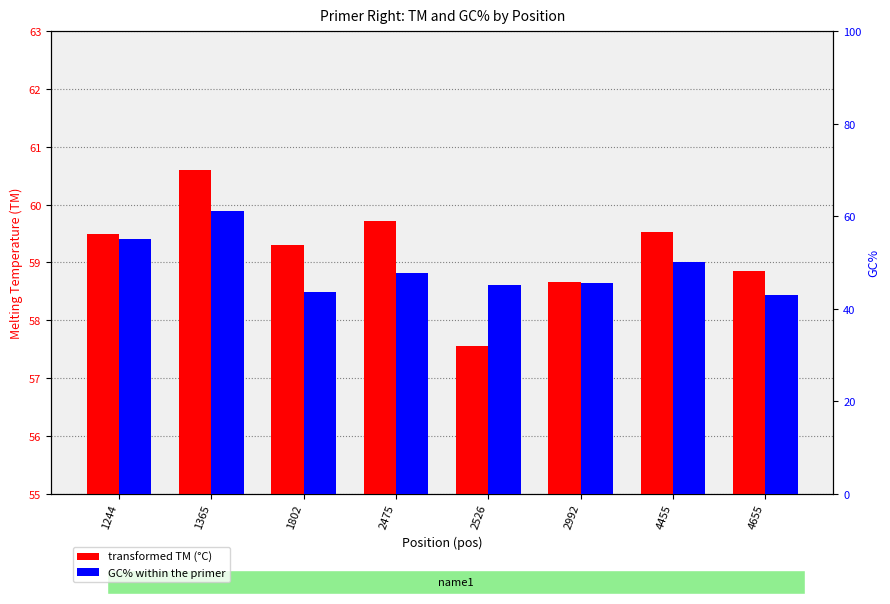

Reading left to right, transcribe all the data shown in this chart.

PRIMER_RIGHT_0_TM: 59.5	60.6	59.3	59.7	57.6	58.7	59.5	58.9
PRIMER_RIGHT_0_GC_PERCENT: 55.0	61.1	43.5	47.6	45.0	45.5	50.0	42.9